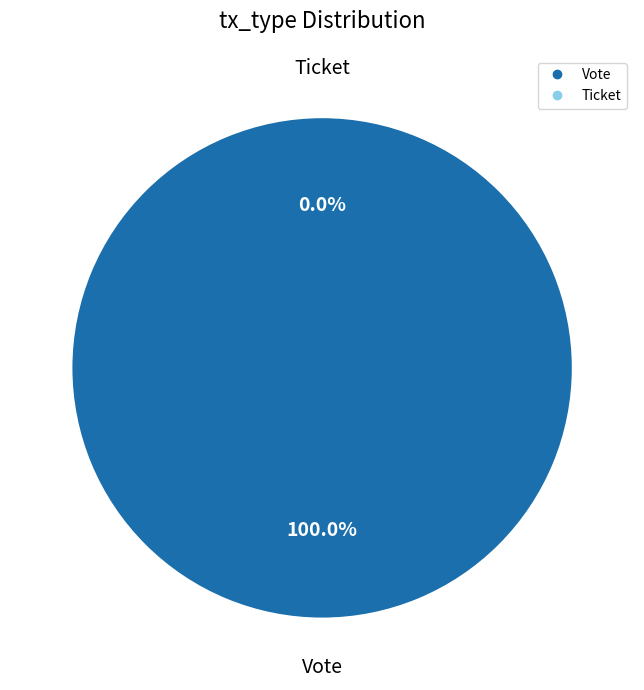

Which slice is the smallest?

Ticket